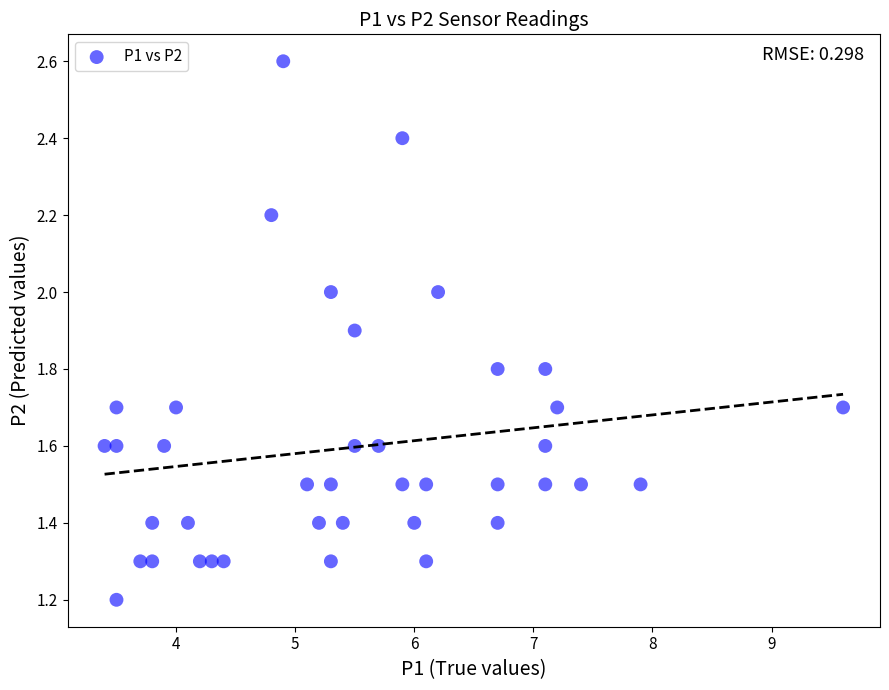

What is the range of Y values (max minus min)?

1.4